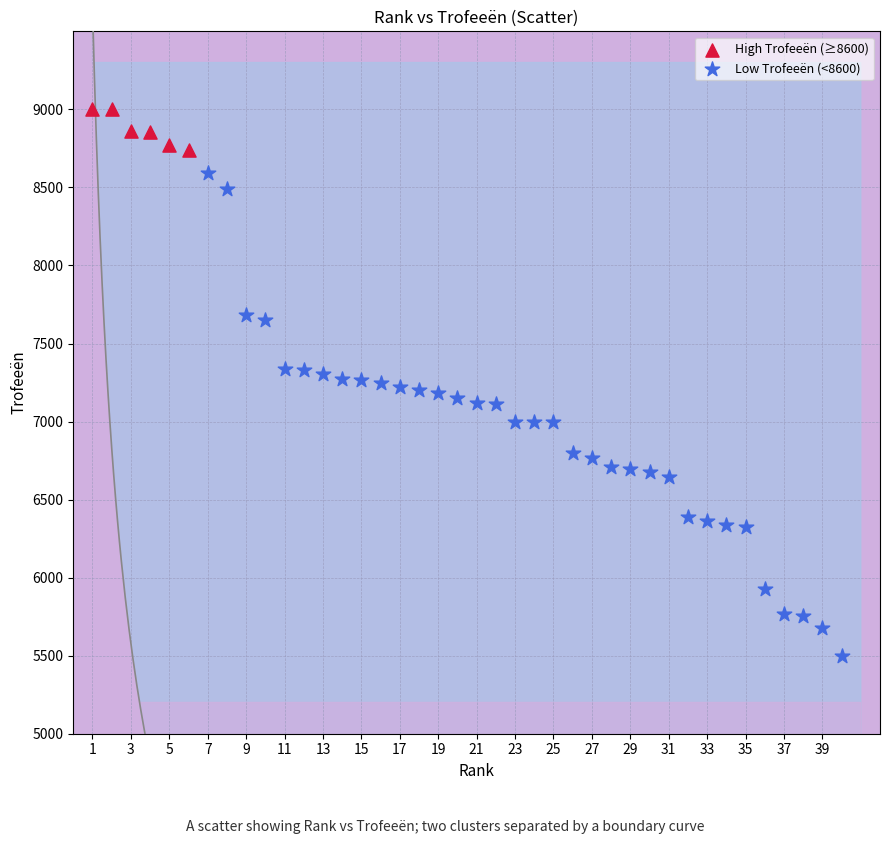

Which series reaches the maximum Y coordinate?

High Trofeeën (≥8600)